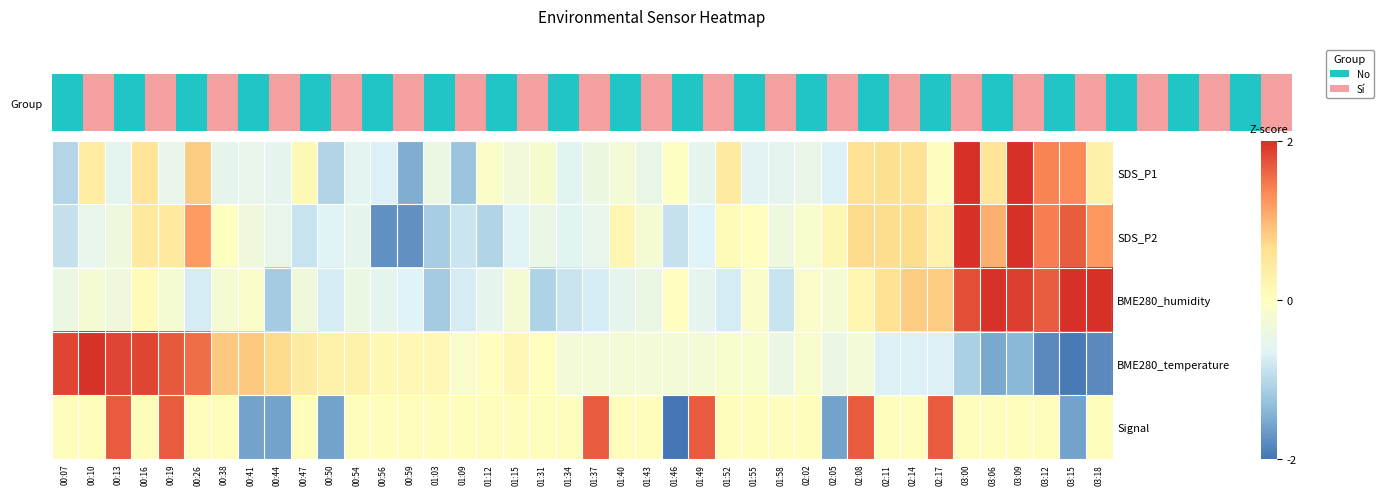

List the series in order of their peak value, highest first.

SDS_P1, SDS_P2, BME280_humidity, BME280_temperature, Signal